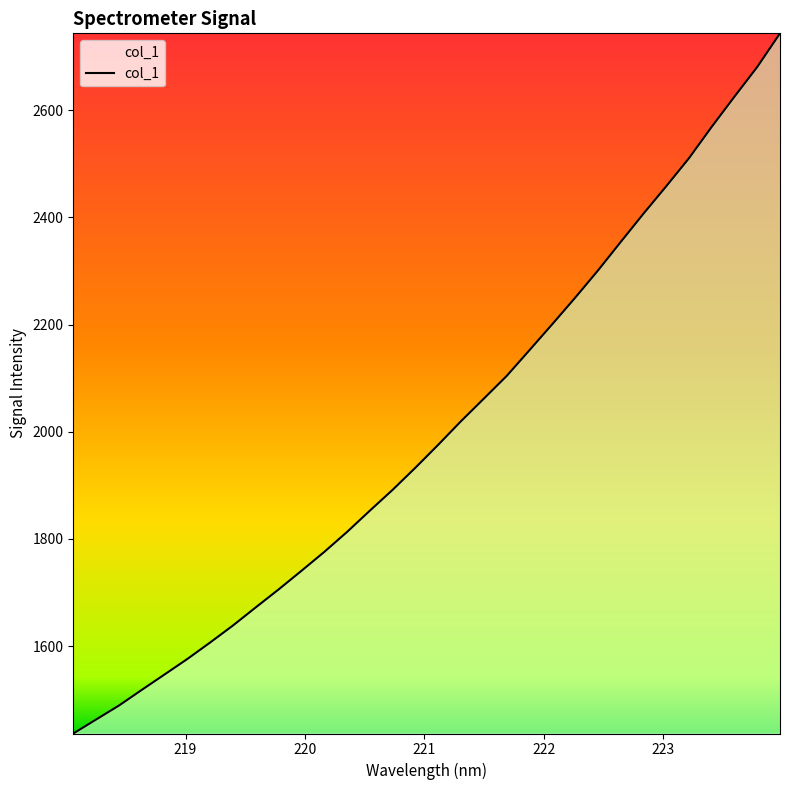

What is the minimum value shown in the chart?

1436.7